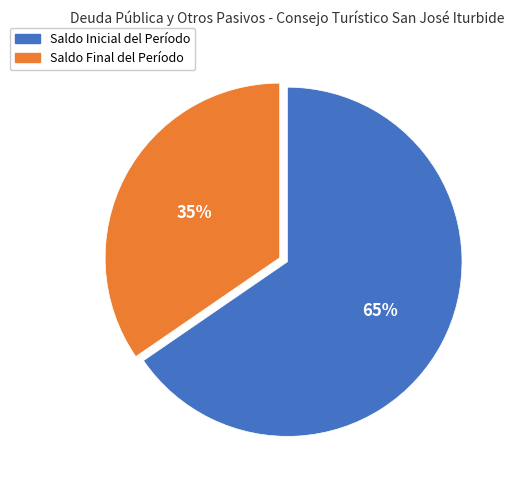

To the nearest percent, what is the combined percentage of Saldo Inicial del Período and Saldo Final del Período?

100%